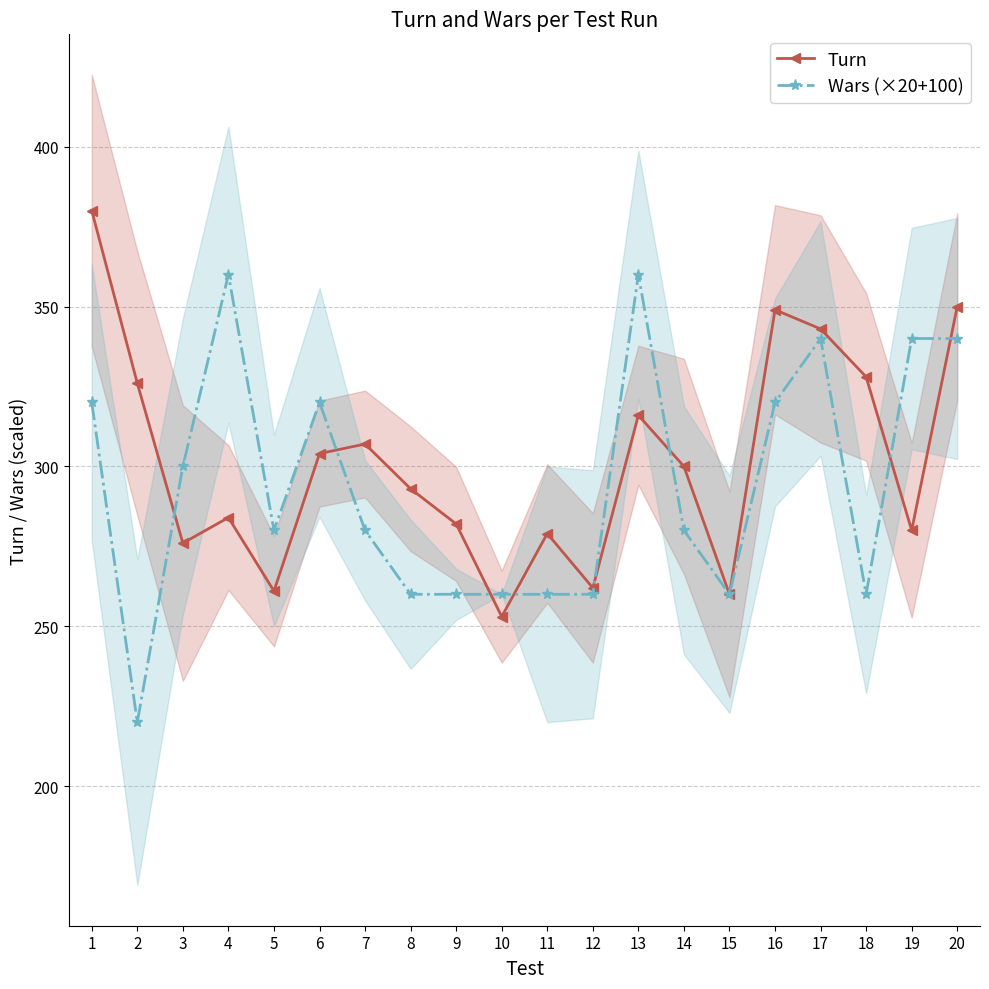

What is the lowest value of the Turn series?

253